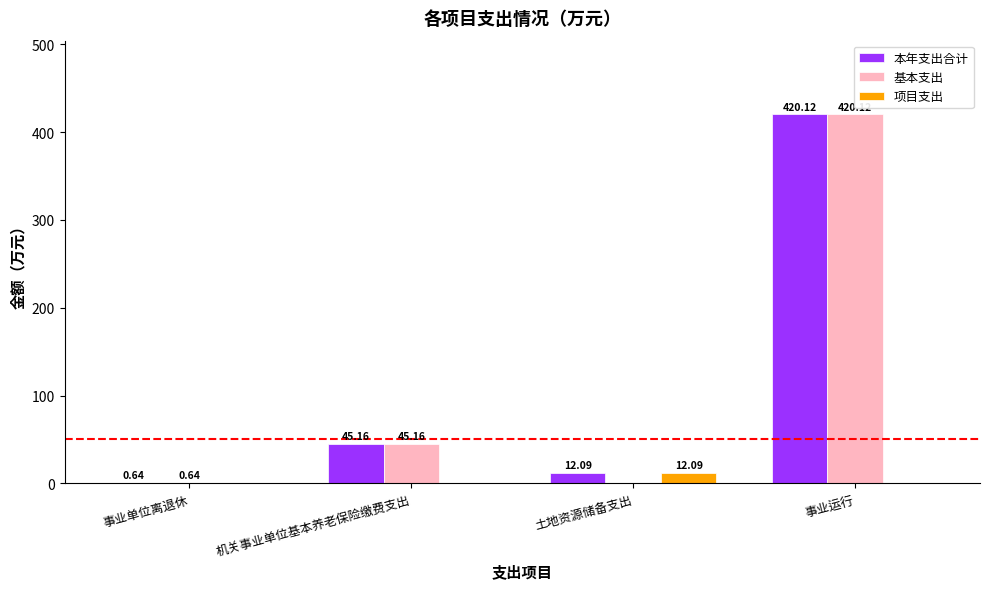

What is the maximum value shown in the chart?

420.1